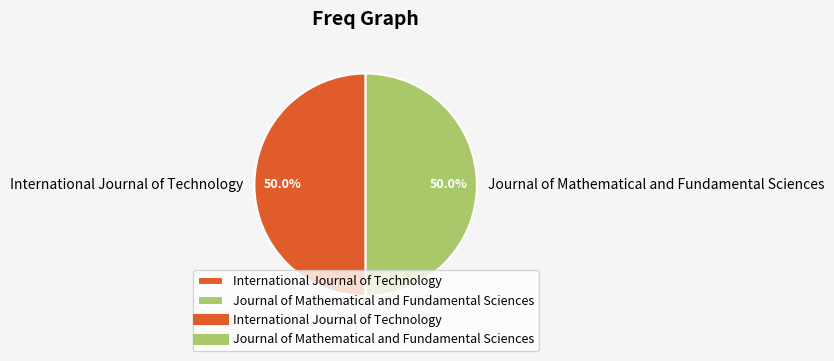

The Journal of Mathematical and Fundamental Sciences slice represents 60% of the pie. True or false?

False